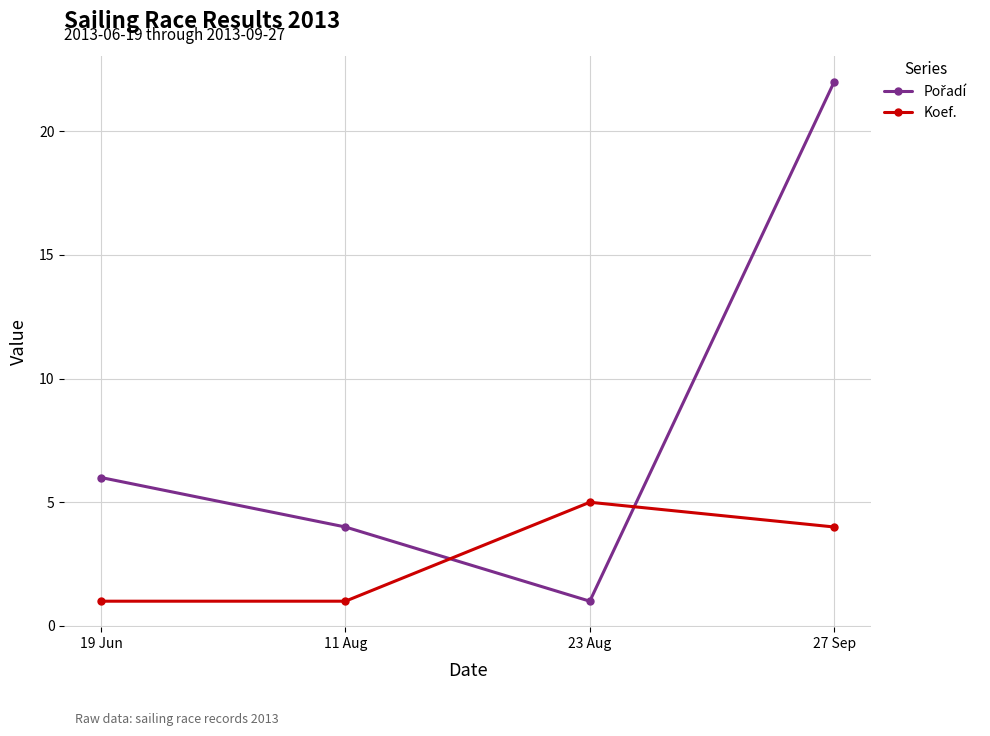

Where is Koef. nearest to the value 3?

27 Sep